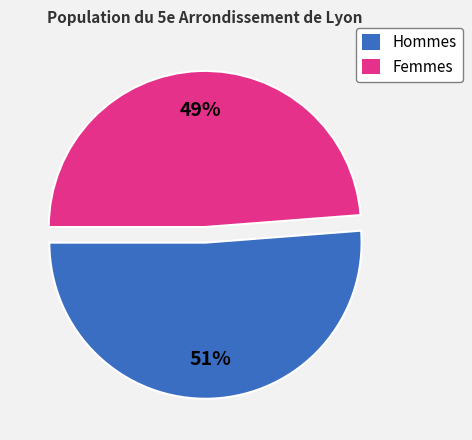

What is the ratio of the value at Femmes to the value at Hommes?

1.0